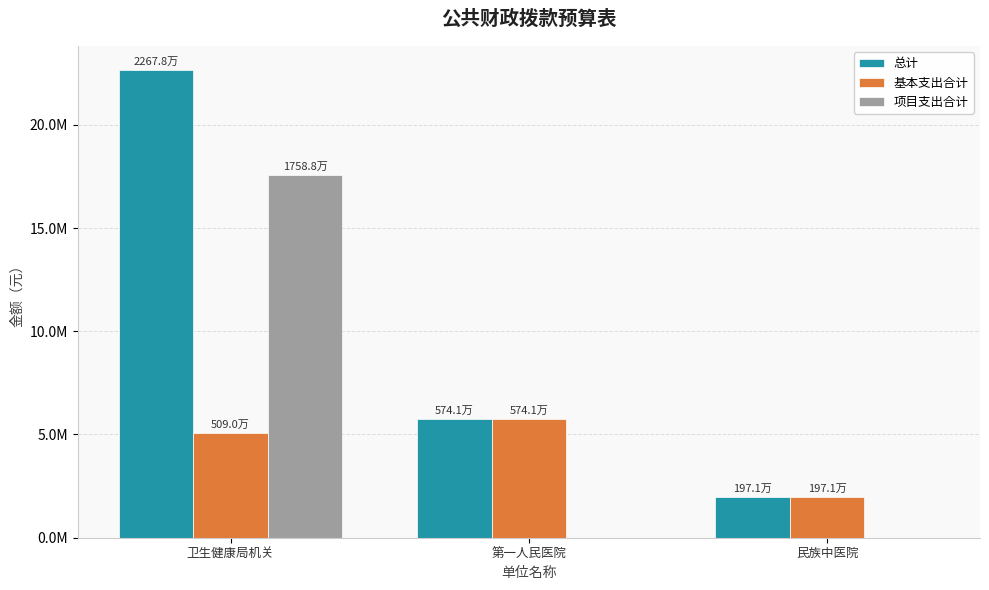

Between 民族中医院 and 第一人民医院, which is larger?

第一人民医院